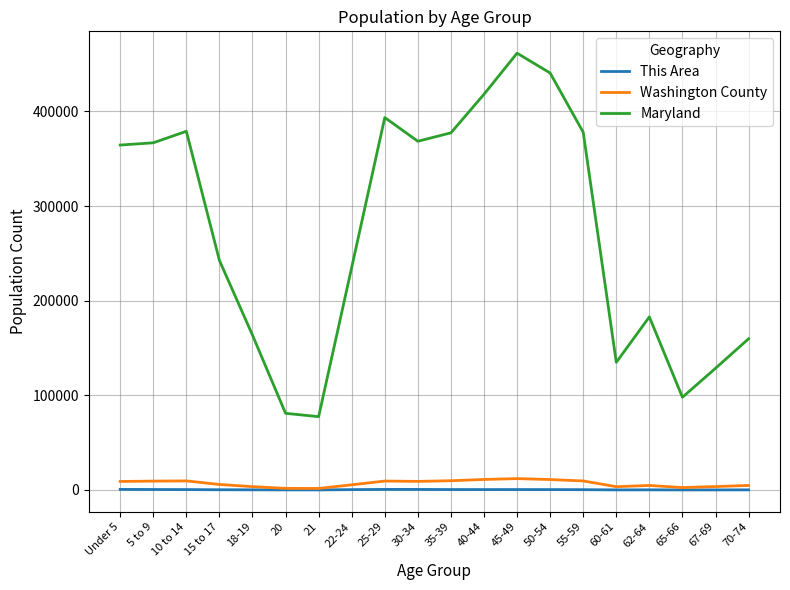

How many values in the Washington County series are below 9002?

10